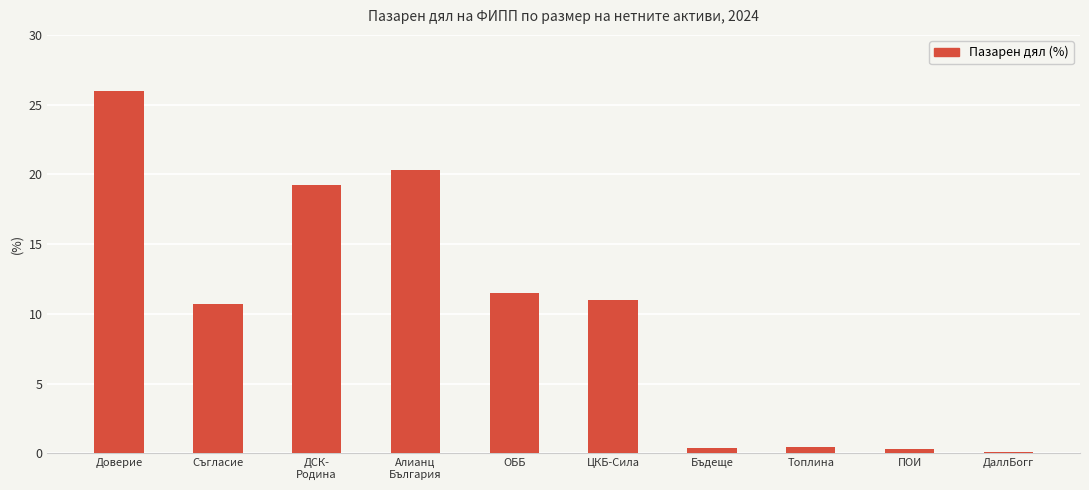

What is the maximum value shown in the chart?

26.0